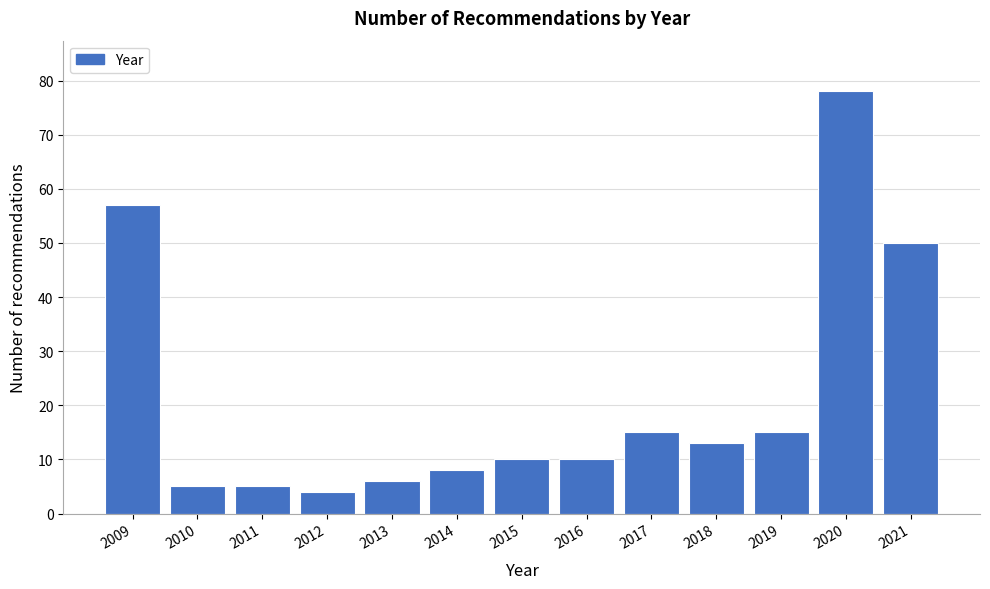

Reading left to right, transcribe all the data shown in this chart.

2009=57	2010=5	2011=5	2012=4	2013=6	2014=8	2015=10	2016=10	2017=15	2018=13	2019=15	2020=78	2021=50